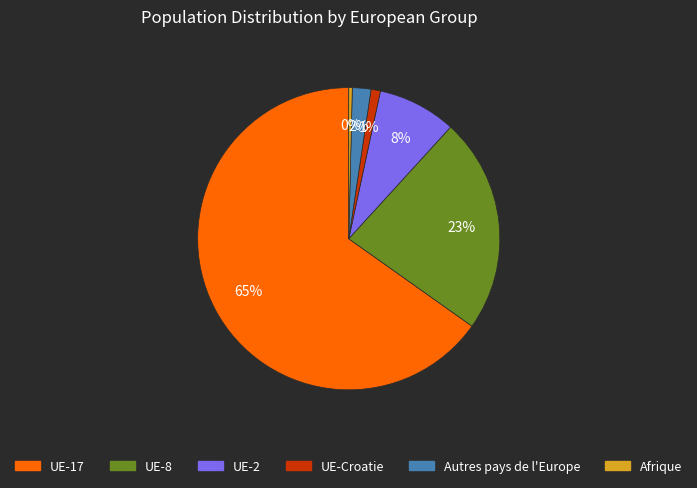

What is the largest slice in the pie chart?

UE-17